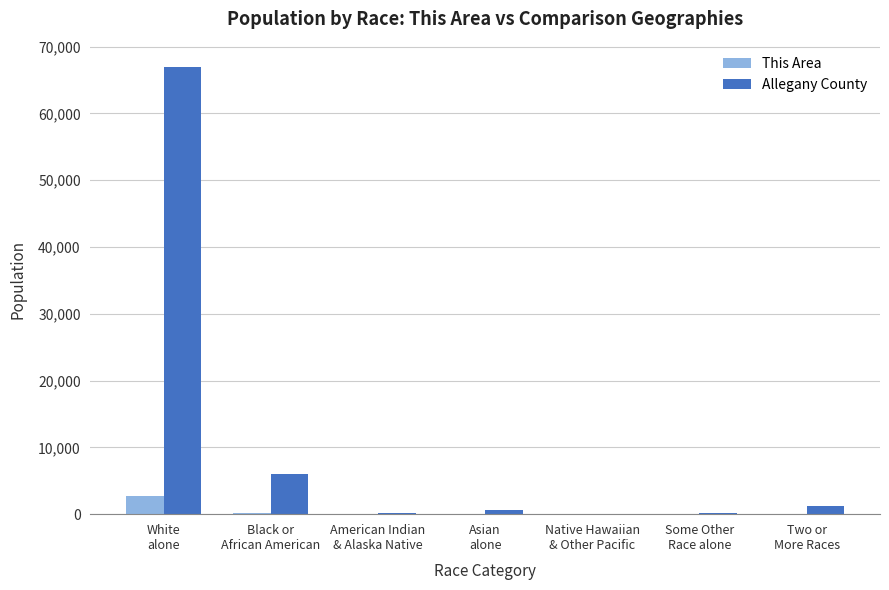

What is the sum of all This Area values?

2965